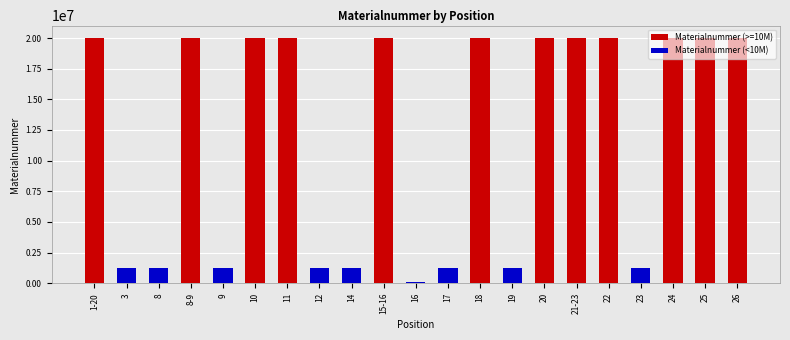

True or false: Materialnummer (<10M) has a value of 1222772 at 8.

True